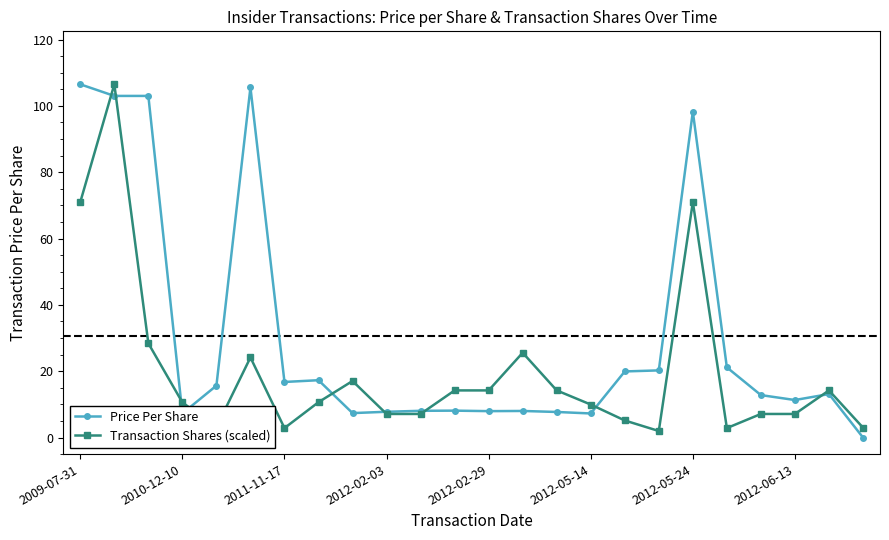

What are all the series names shown in the legend?

Price Per Share, Transaction Shares (scaled)